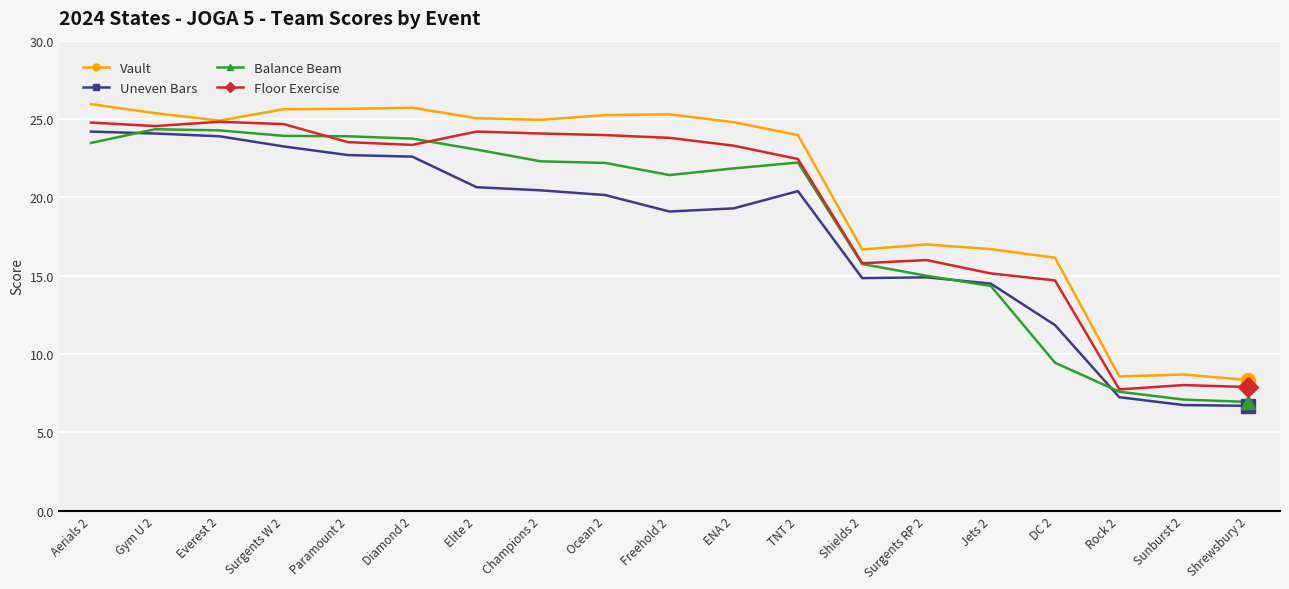

What is the difference between the maximum and second lowest values in the Floor Exercise series?

16.9